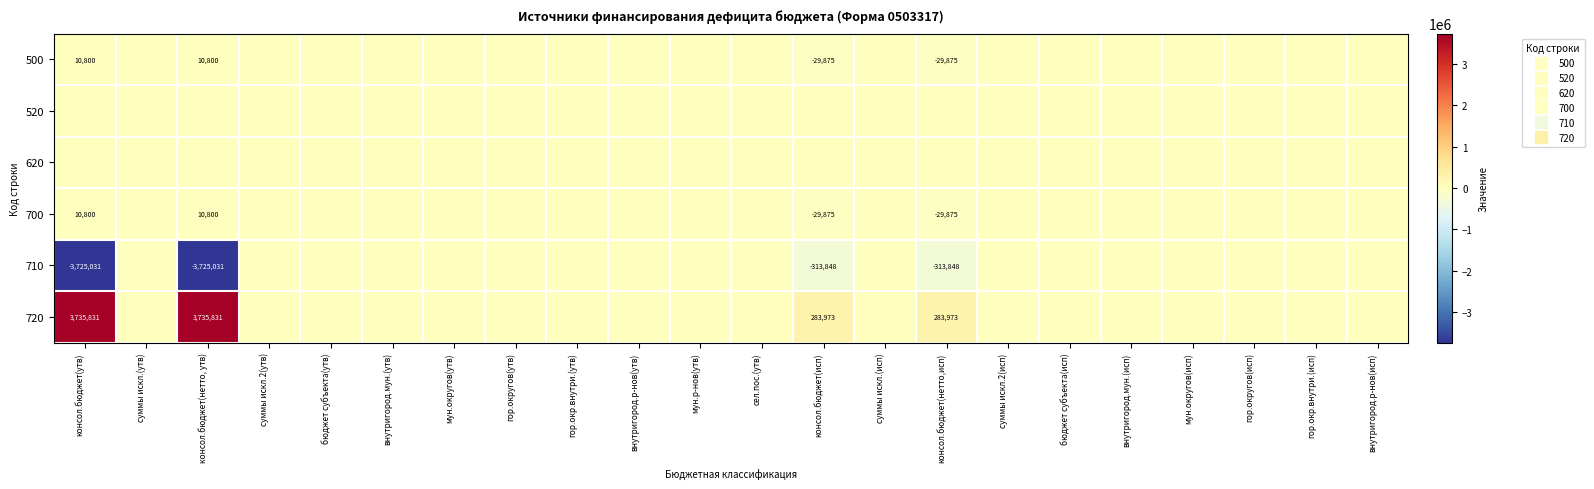

List the labels in order of 520 value, smallest first.

консол.бюджет(утв), суммы искл.(утв), консол.бюджет(нетто, утв), суммы искл.2(утв), бюджет субъекта(утв), внутригород.мун.(утв), мун.округов(утв), гор.округов(утв), гор.окр.внутри.(утв), внутригород.р-нов(утв), мун.р-нов(утв), сел.пос.(утв), консол.бюджет(исп), суммы искл.(исп), консол.бюджет(нетто,исп), суммы искл.2(исп), бюджет субъекта(исп), внутригород.мун.(исп), мун.округов(исп), гор.округов(исп), гор.окр.внутри.(исп), внутригород.р-нов(исп)